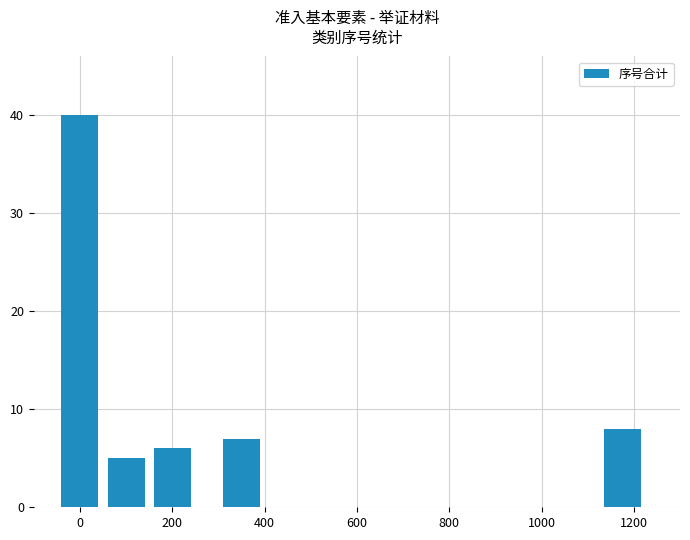

Reading left to right, extract all data points from this chart.

40	5	6	7	8